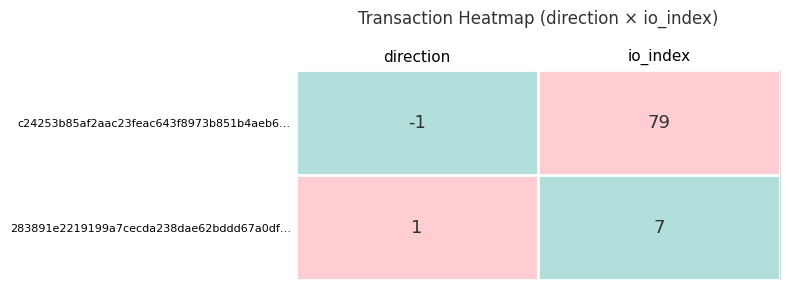

What is the sum of all 283891e2219199a7cecda238dae62bddd67a0df… values?

8